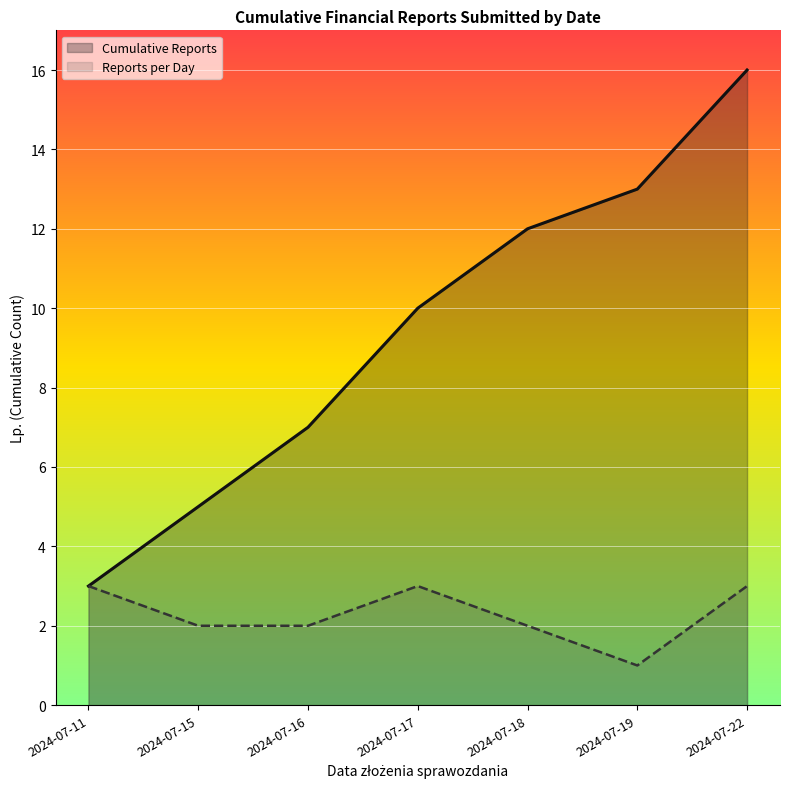

What is the spread (max minus min) of values at 2024-07-18?

10